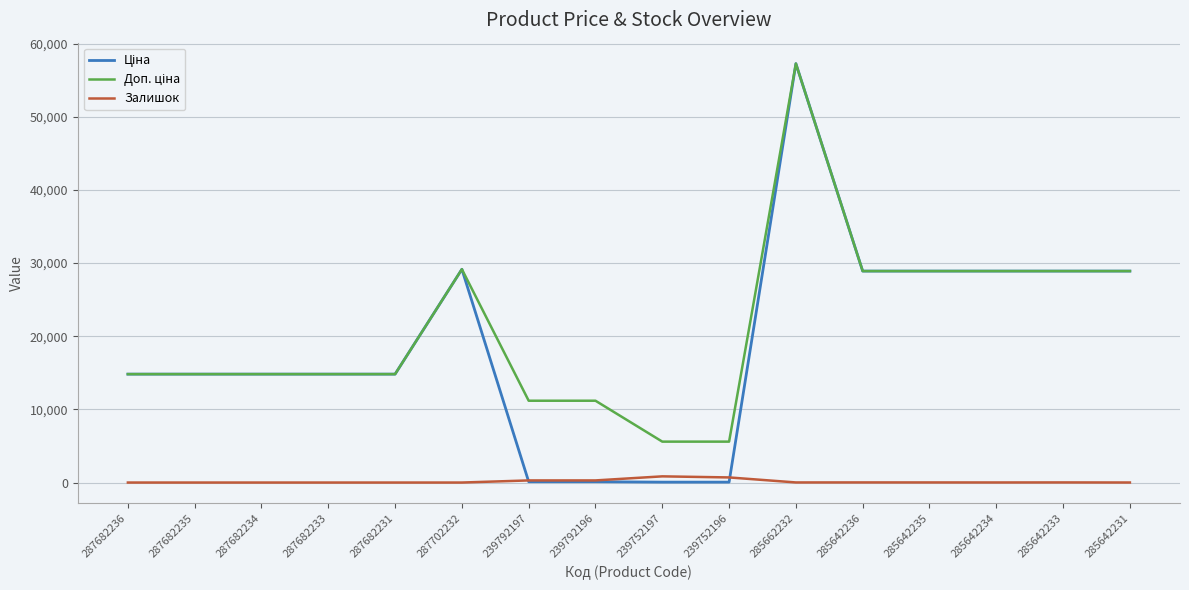

What position from the left is 287682236?

1